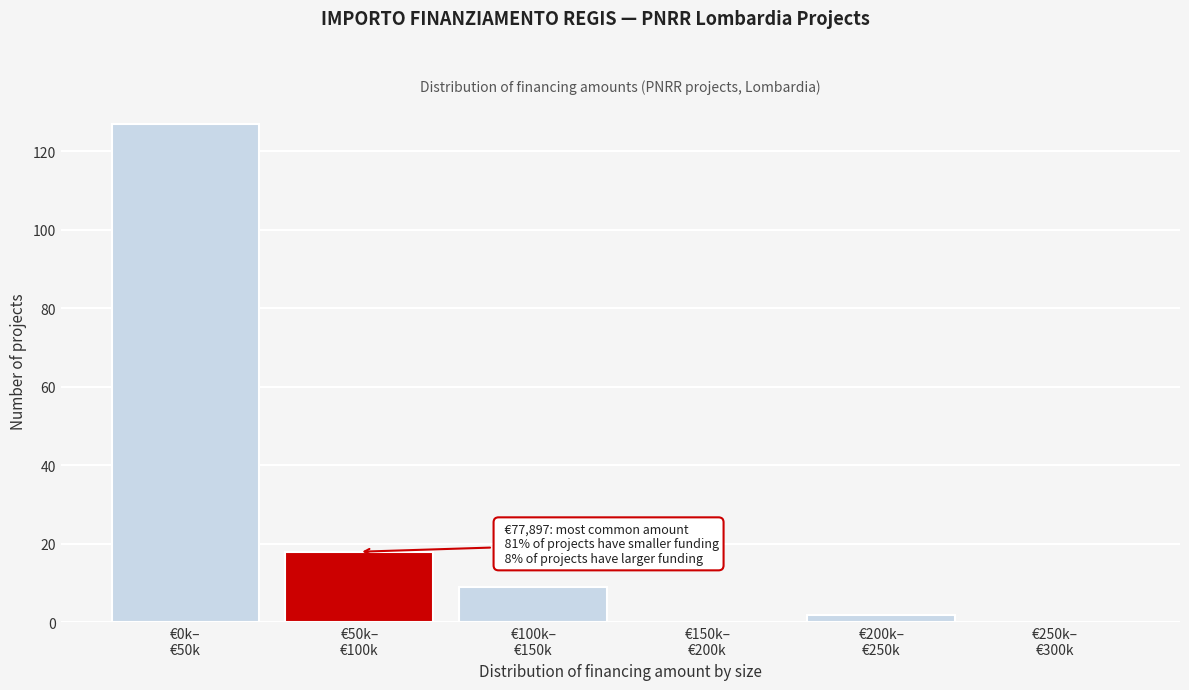

What is the maximum value shown in the chart?

127